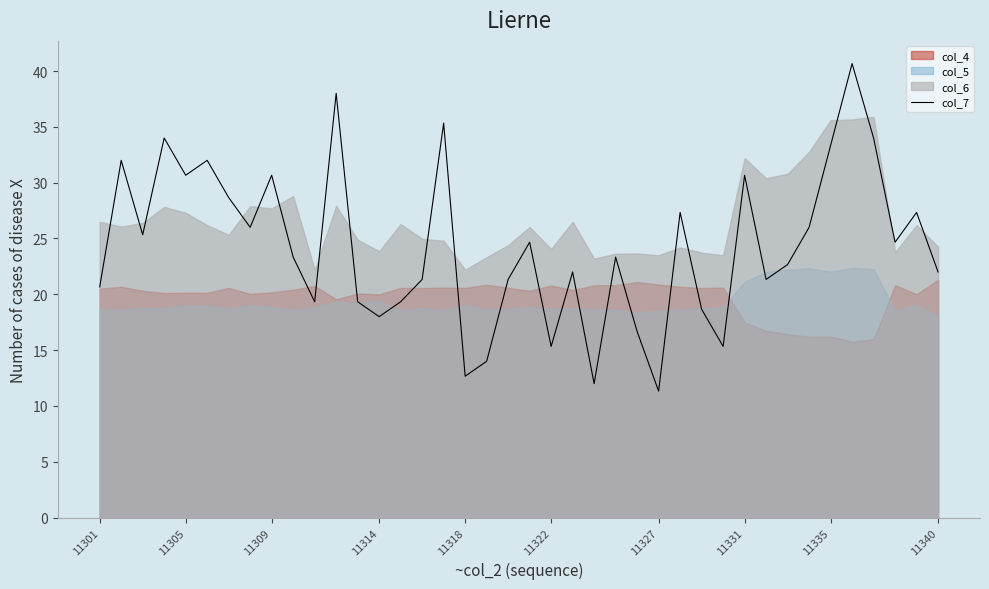

What is the sum of all values?

971.3